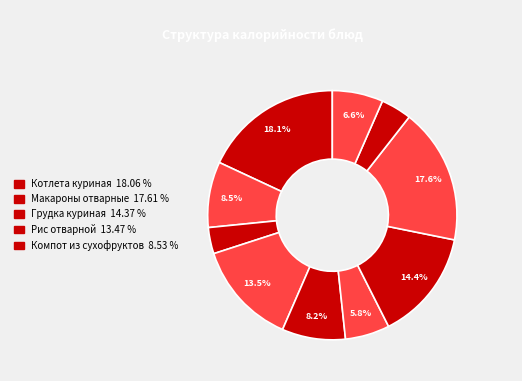

Rank the categories by value from highest to lowest.

Котлета куриная, Макароны отварные, Грудка куриная, Рис отварной, Компот из сухофруктов, Кондит.изделие, Хлеб ржаной, Щи из св.капусты, Чай с лимоном, Хлеб пшеничный